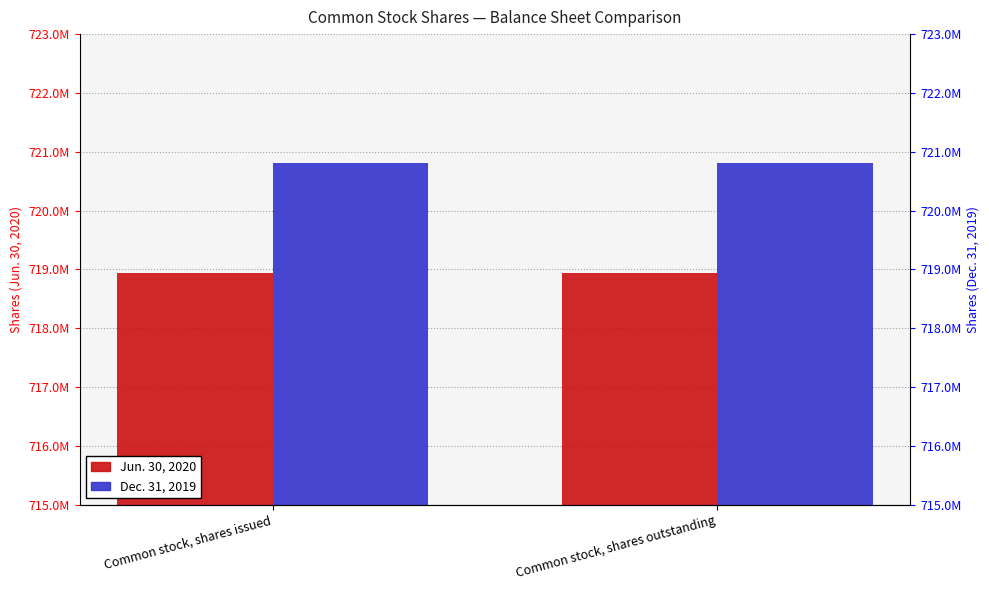

What position from the right is Common stock, shares outstanding?

1